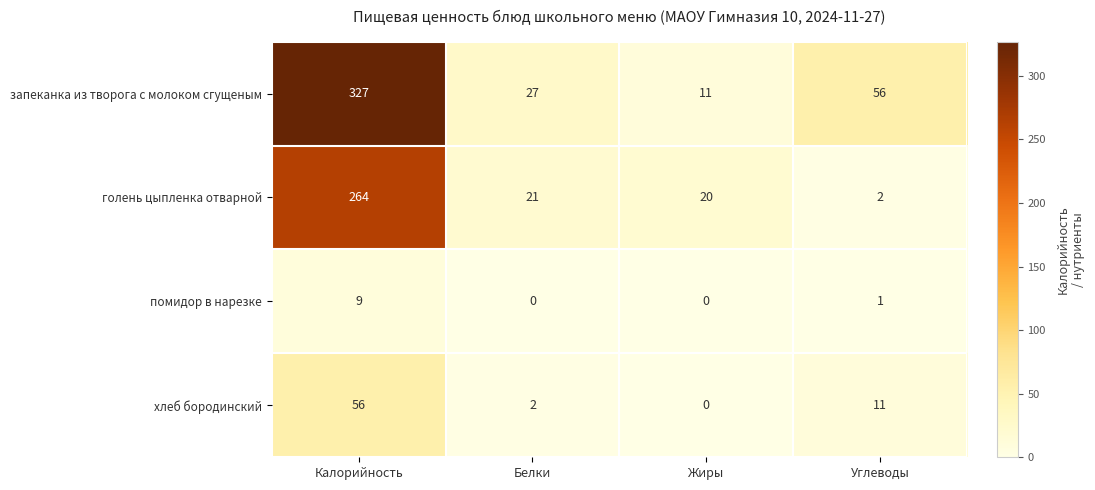

What is the sum of all голень цыпленка отварной values?

307